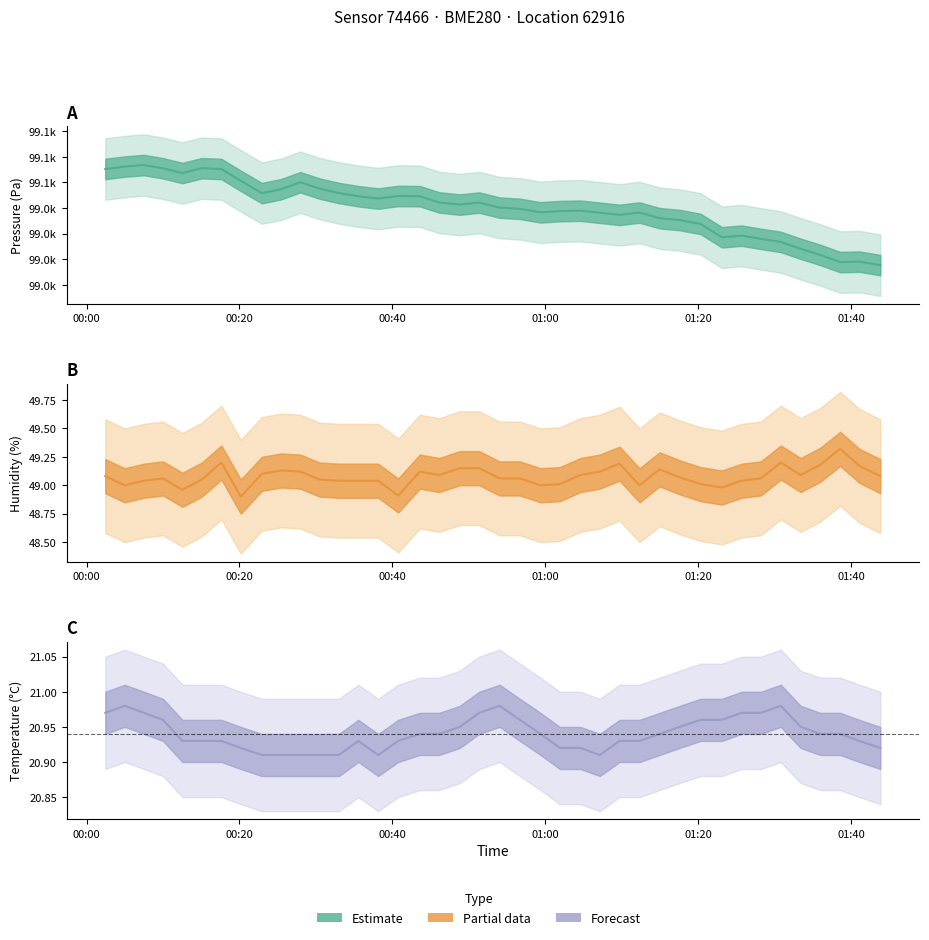

Reading left to right, extract all data points from this chart.

pressure: 99088.1	99090.4	99091.9	99088.8	99084.1	99088.9	99088.0	99076.6	99064.5	99068.3	99075.2	99068.9	99064.6	99061.5	99059.2	99061.7	99061.5	99055.4	99053.3	99055.3	99050.4	99049.1	99045.7	99046.9	99047.3	99045.3	99043.3	99045.6	99040.0	99038.2	99034.4	99021.4	99023.0	99019.8	99016.8	99010.2	99004.2	98997.2	98997.6	98994.2
temperature: 21.0	21.0	21.0	21.0	20.9	20.9	20.9	20.9	20.9	20.9	20.9	20.9	20.9	20.9	20.9	20.9	20.9	20.9	20.9	21.0	21.0	21.0	20.9	20.9	20.9	20.9	20.9	20.9	20.9	20.9	21.0	21.0	21.0	21.0	21.0	20.9	20.9	20.9	20.9	20.9
humidity: 49.1	49.0	49.0	49.1	49.0	49.0	49.2	48.9	49.1	49.1	49.1	49.0	49.0	49.0	49.0	48.9	49.1	49.1	49.1	49.1	49.1	49.1	49.0	49.0	49.1	49.1	49.2	49.0	49.1	49.1	49.0	49.0	49.0	49.1	49.2	49.1	49.2	49.3	49.2	49.1